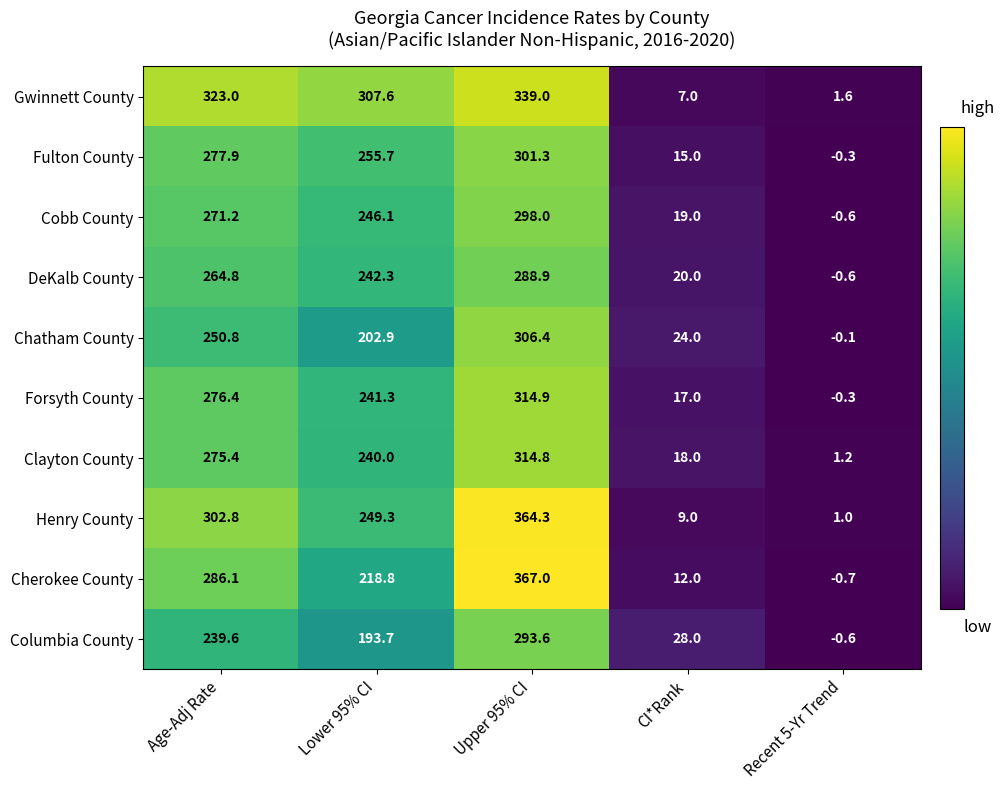

At Upper 95% CI, list the series in order from largest to smallest.

Cherokee County, Henry County, Gwinnett County, Forsyth County, Clayton County, Chatham County, Fulton County, Cobb County, Columbia County, DeKalb County